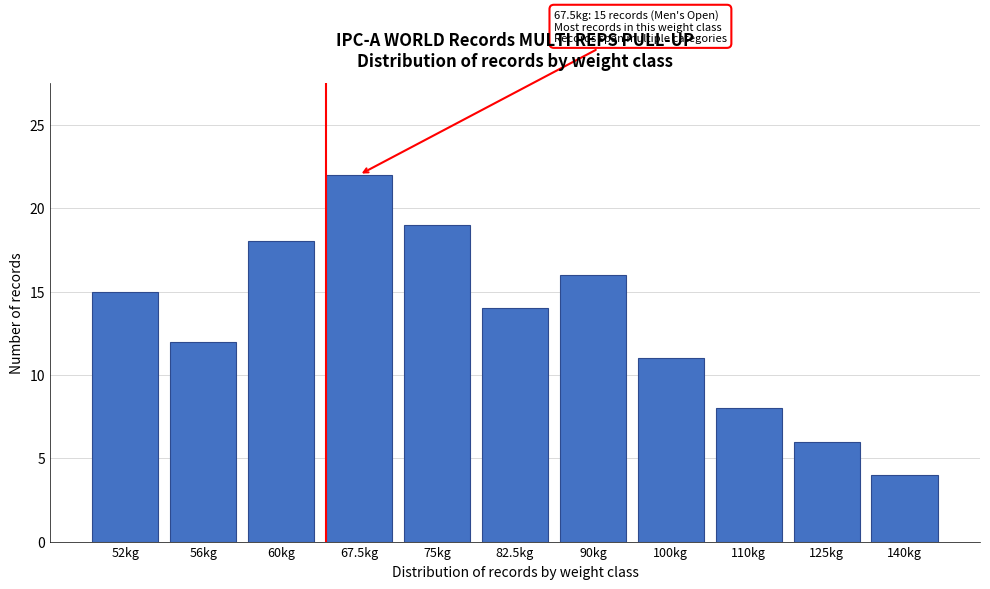

Reading left to right, extract all data points from this chart.

52kg=15	56kg=12	60kg=18	67.5kg=22	75kg=19	82.5kg=14	90kg=16	100kg=11	110kg=8	125kg=6	140kg=4